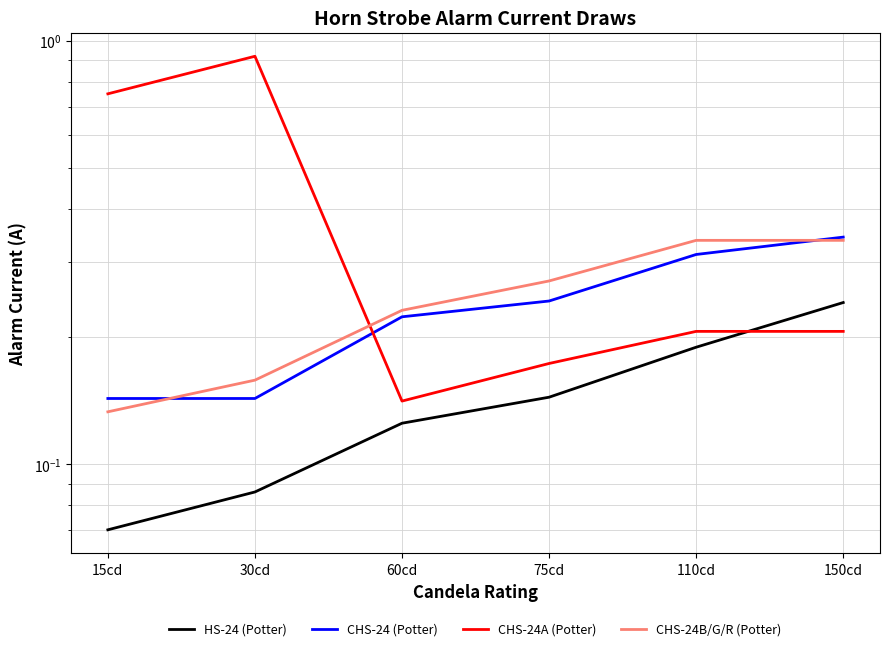

At which label does HS-24 (Potter) reach its peak?

150cd